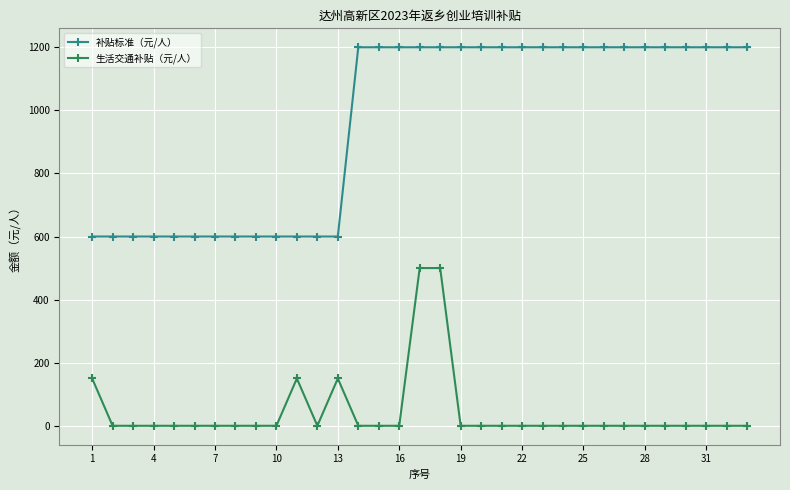

How many data points does each series have?

33